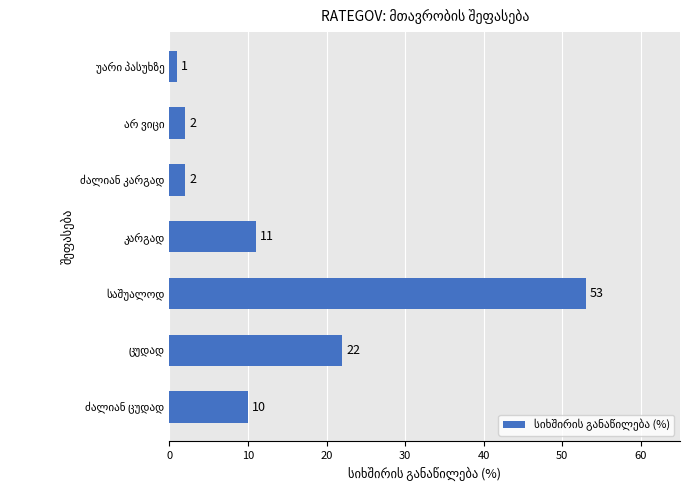

What is the average value?

14